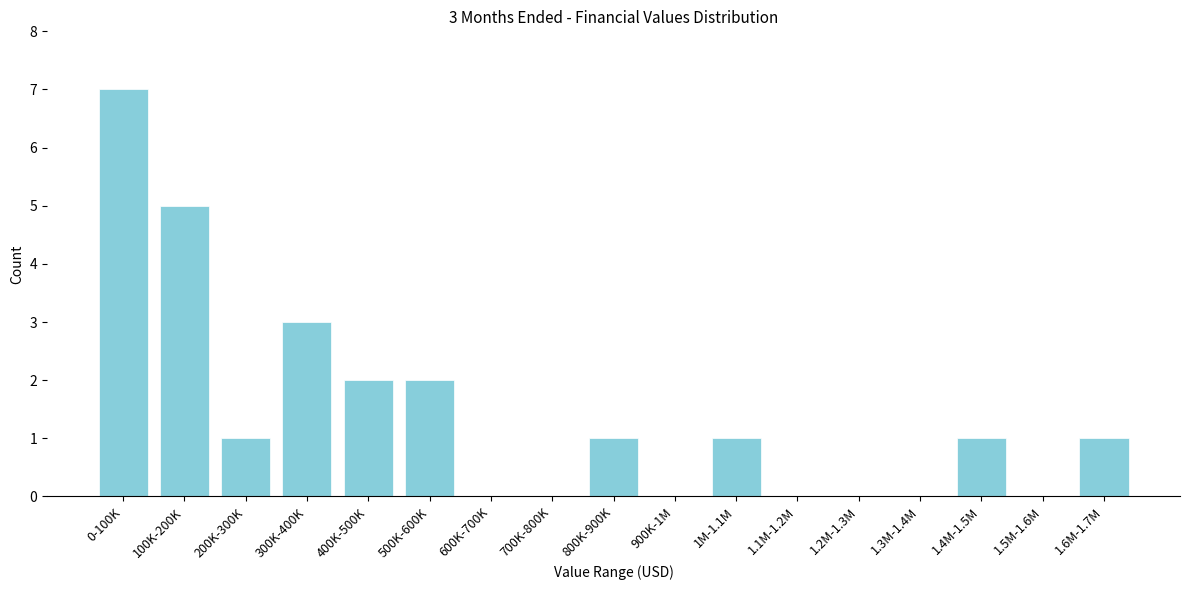

Reading left to right, transcribe all the data shown in this chart.

0-100K=7	100K-200K=5	200K-300K=1	300K-400K=3	400K-500K=2	500K-600K=2	600K-700K=0	700K-800K=0	800K-900K=1	900K-1M=0	1M-1.1M=1	1.1M-1.2M=0	1.2M-1.3M=0	1.3M-1.4M=0	1.4M-1.5M=1	1.5M-1.6M=0	1.6M-1.7M=1